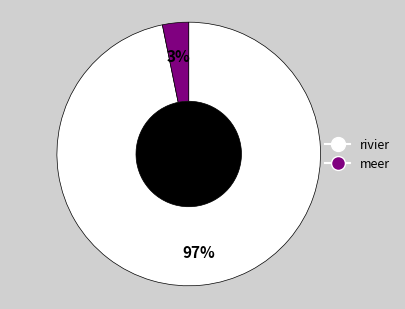

What percentage is the rivier slice, to the nearest percent?

97%